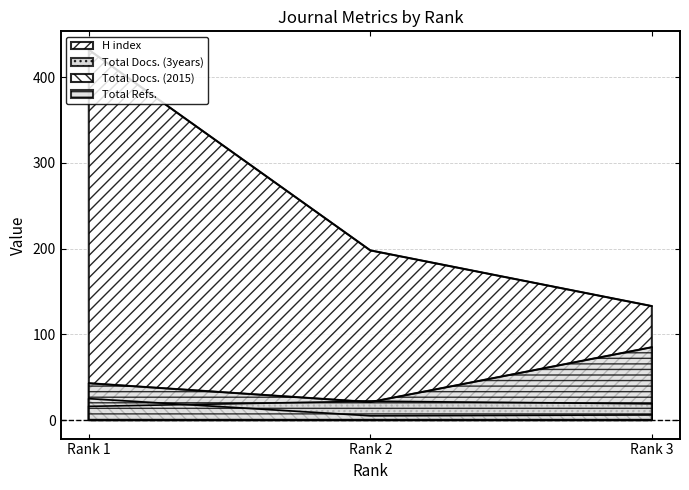

What are all the series names shown in the legend?

H index, Total Docs. (2015), Total Docs. (3years), Total Refs.